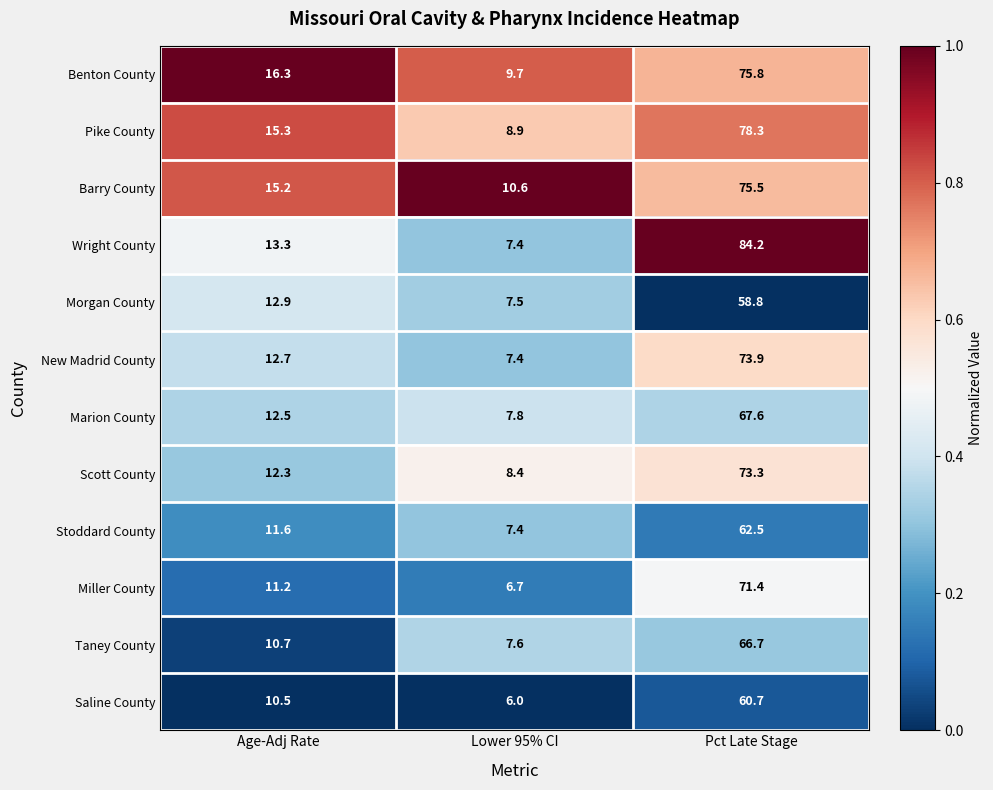

At which category is the sum across all series the highest?

Pct Late Stage